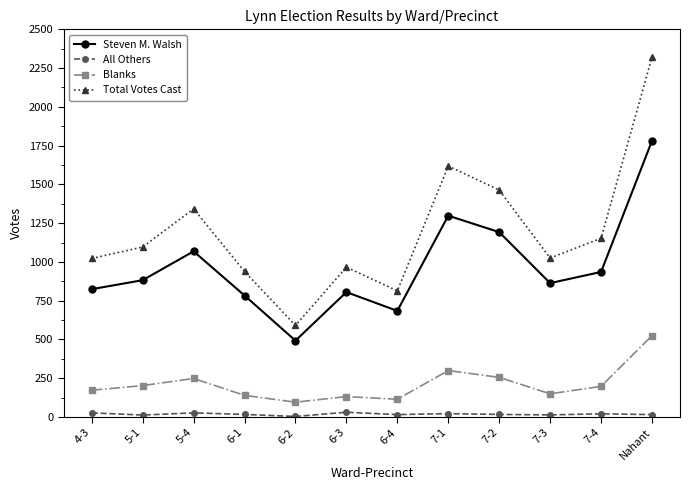

What is the label of the 10th point from the left?

7-3